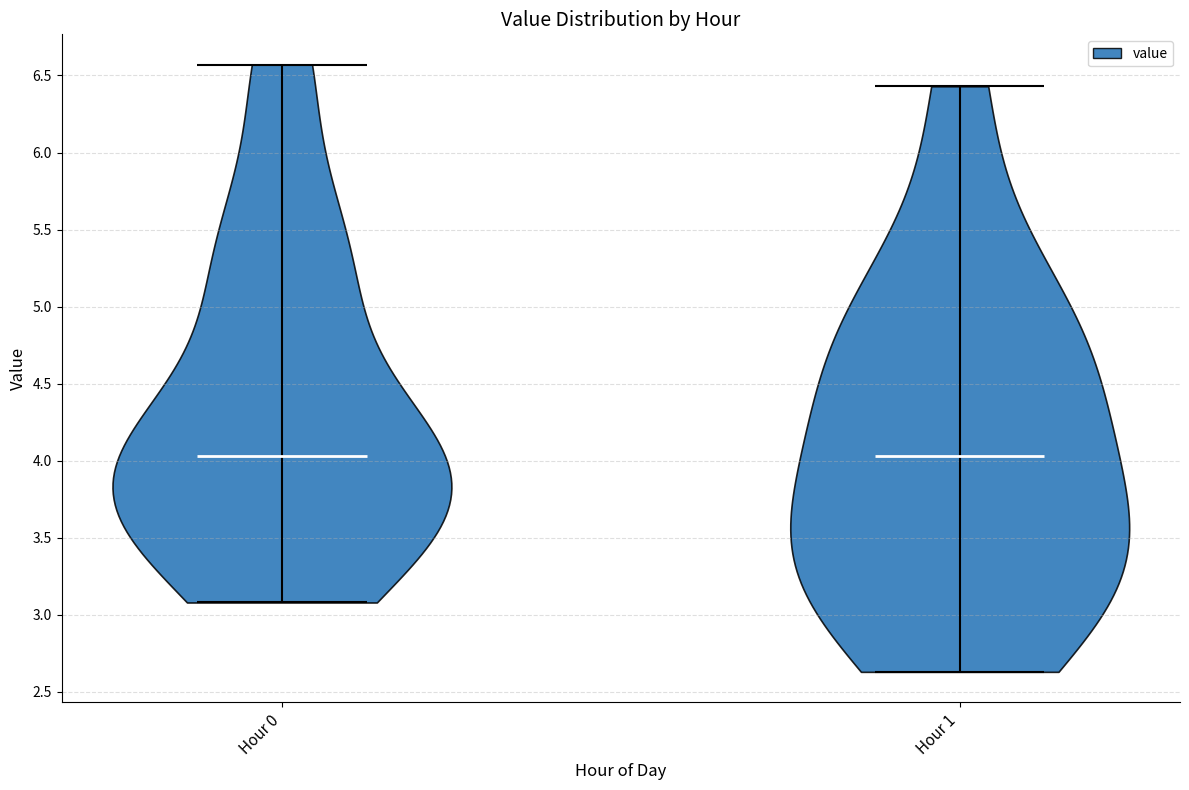

What is the highest point the violin for Hour 0 reaches on the y-axis? The values are not printed on the chart, so give them approximately, as read against the axis.

6.55